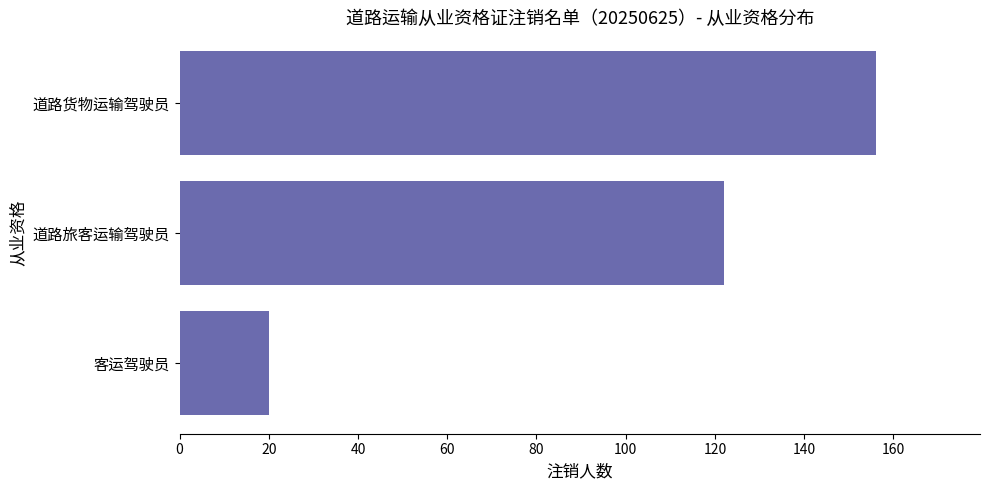

The value at 道路货物运输驾驶员 is 260. True or false?

False